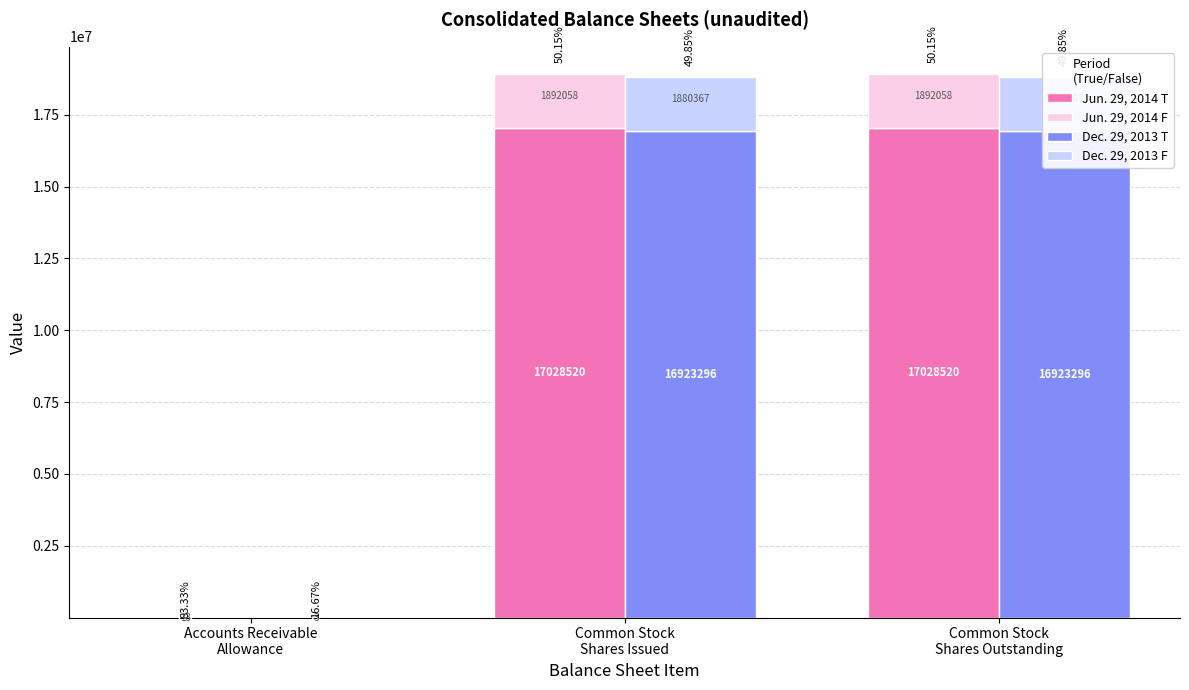

At which category is the sum across all series the highest?

Common Stock
Shares Issued